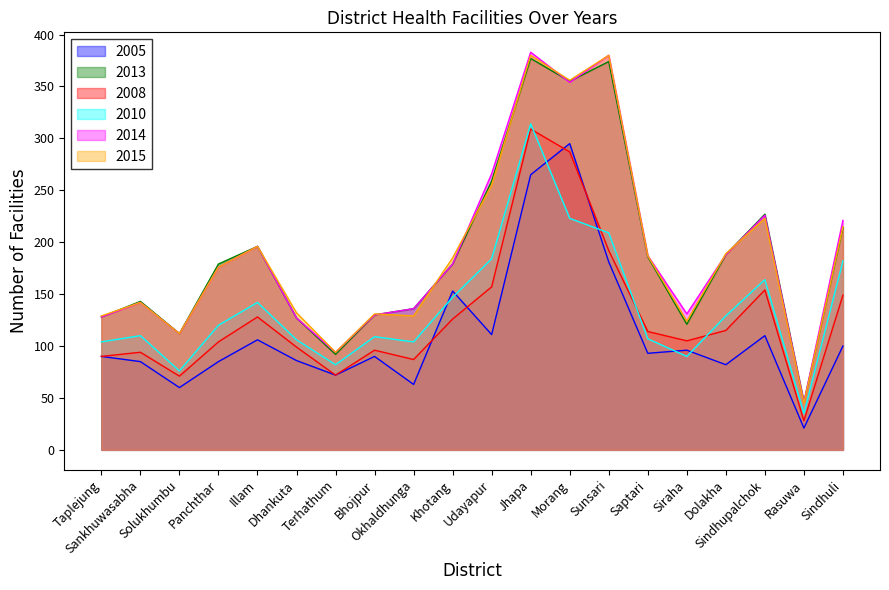

Reading right to left, list all the values displayed in this chart.

2005: 100	21	110	82	96	93	181	295	265	111	153	63	90	72	86	106	85	60	85	90
2013: 214	46	227	188	121	186	374	355	377	259	179	136	130	92	127	196	179	112	143	128
2008: 149	28	154	115	105	114	192	287	309	157	126	87	96	72	99	128	104	71	94	90
2010: 182	35	164	129	90	107	209	223	314	184	147	104	109	82	106	142	120	76	110	104
2014: 221	46	226	188	131	187	380	354	383	266	179	136	130	94	127	196	176	112	142	128
2015: 215	45	223	189	124	187	380	356	380	255	185	129	131	94	132	196	176	112	142	129